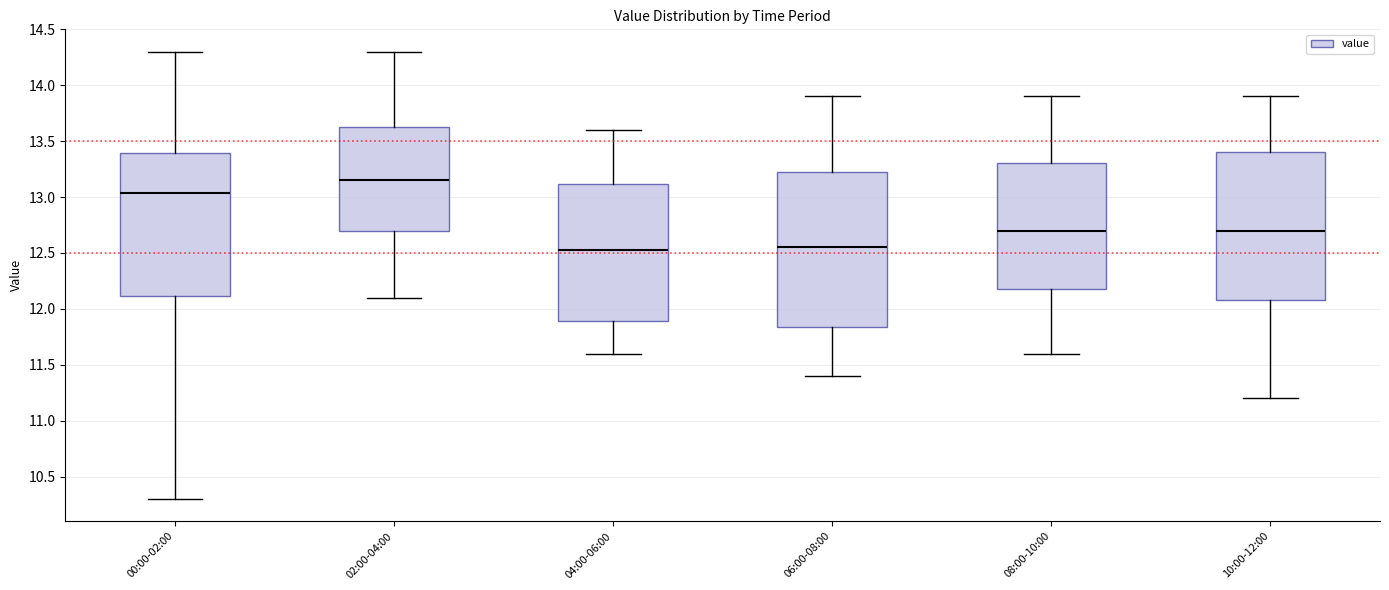

Reading left to right, transcribe this box plot: for each box, give where its median line is, the range the box spans, and where its two whiskers end, as read against the y-axis. The values are not printed on the chart, so give them approximately, as read against the axis.

00:00-02:00: median 13.05, box 12.10 to 13.40, whiskers 10.30 to 14.30
02:00-04:00: median 13.15, box 12.70 to 13.65, whiskers 12.10 to 14.30
04:00-06:00: median 12.55, box 11.90 to 13.10, whiskers 11.60 to 13.60
06:00-08:00: median 12.55, box 11.85 to 13.25, whiskers 11.40 to 13.90
08:00-10:00: median 12.70, box 12.20 to 13.30, whiskers 11.60 to 13.90
10:00-12:00: median 12.70, box 12.10 to 13.40, whiskers 11.20 to 13.90